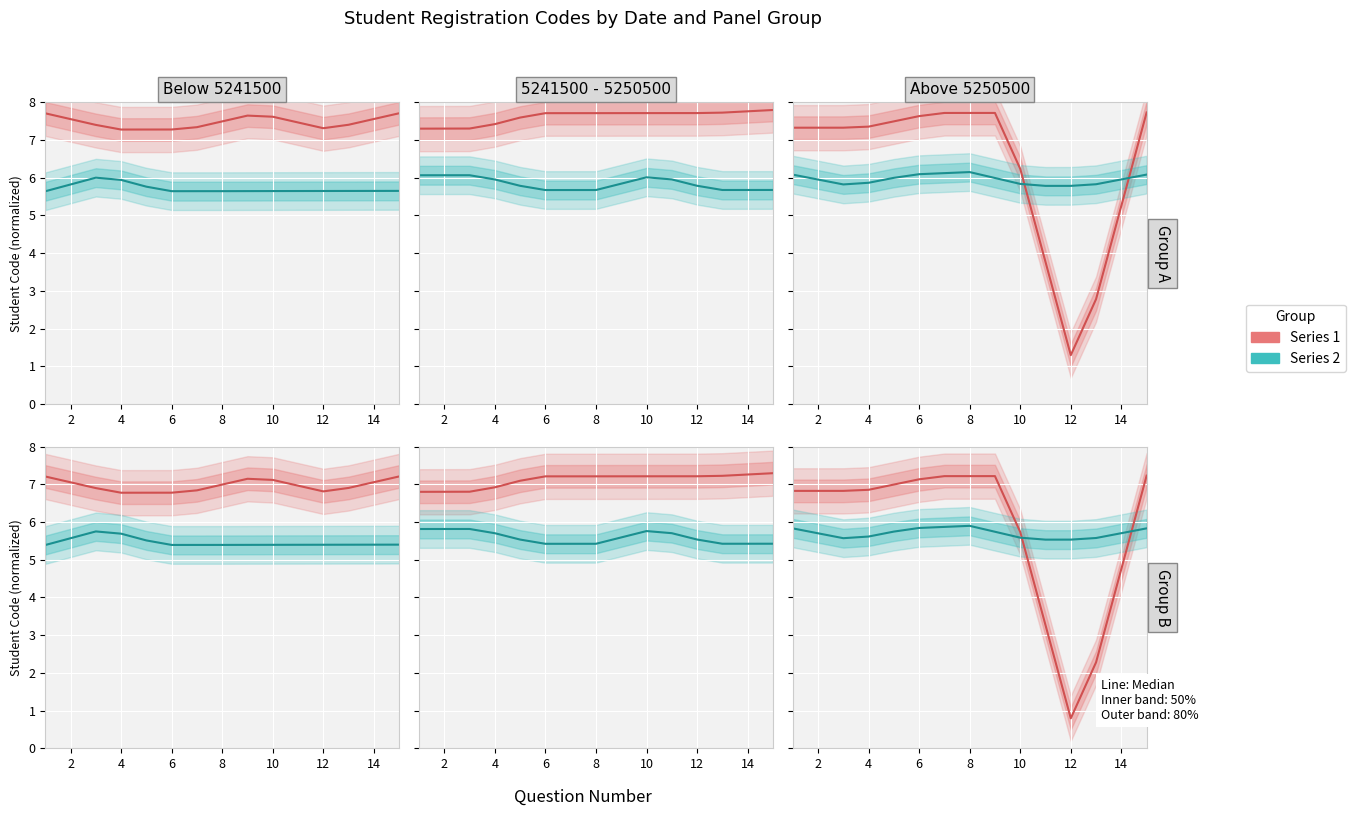

Which series changed the most between 2 and 8?

Series 2